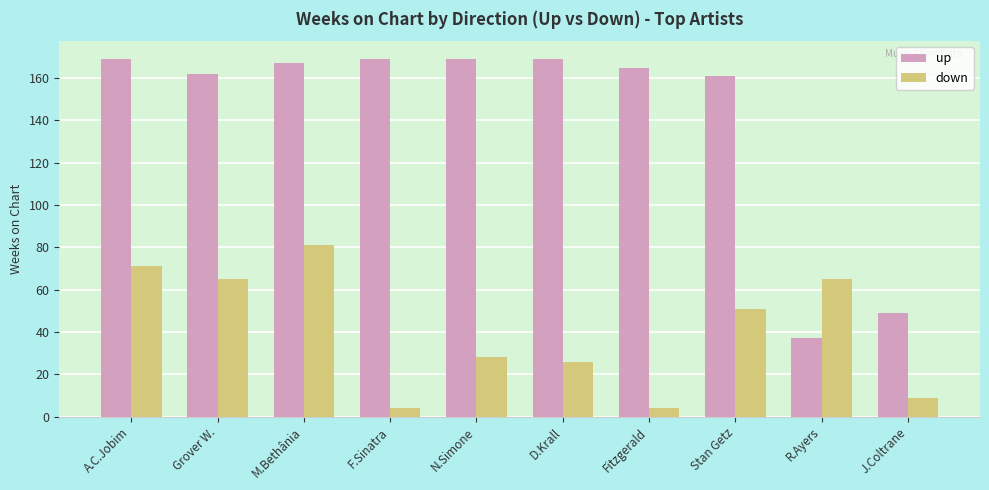

What is the label of the 4th bar from the left?

F.Sinatra